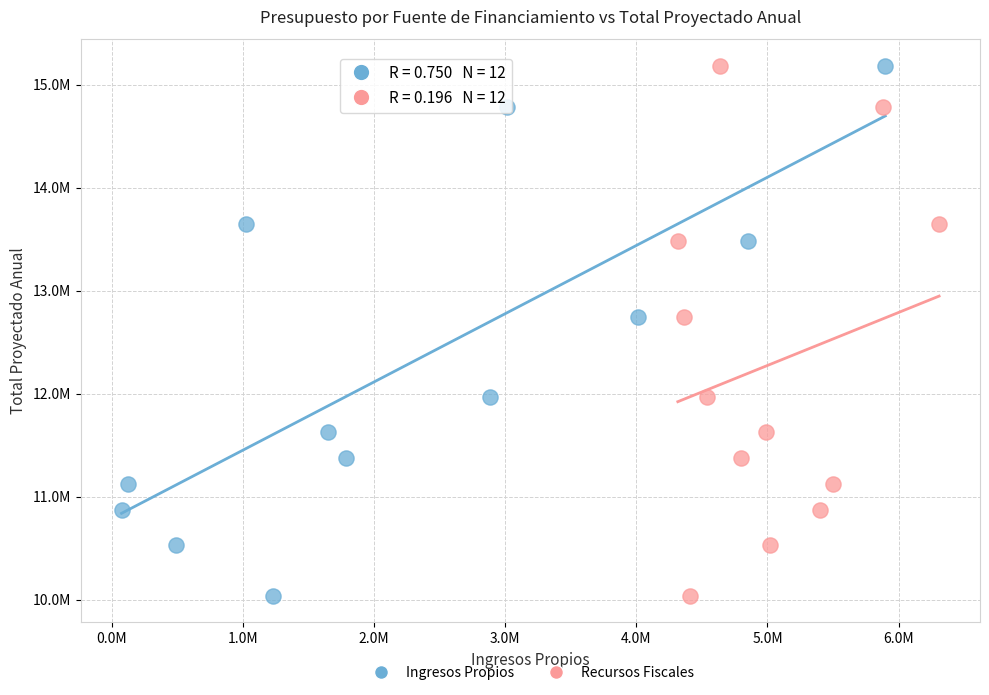

What are all the series names shown in the legend?

Ingresos Propios, Recursos Fiscales